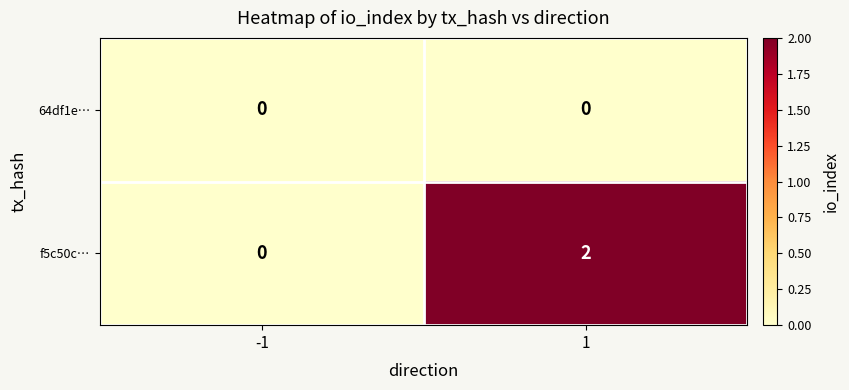

Rank the series by their average value, from highest to lowest.

f5c50c…, 64df1e…